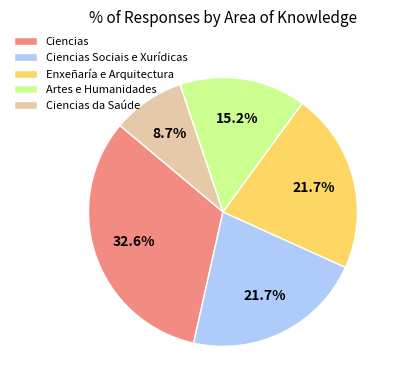

Does Ciencias Sociais e Xurídicas account for over 50% of the chart?

No